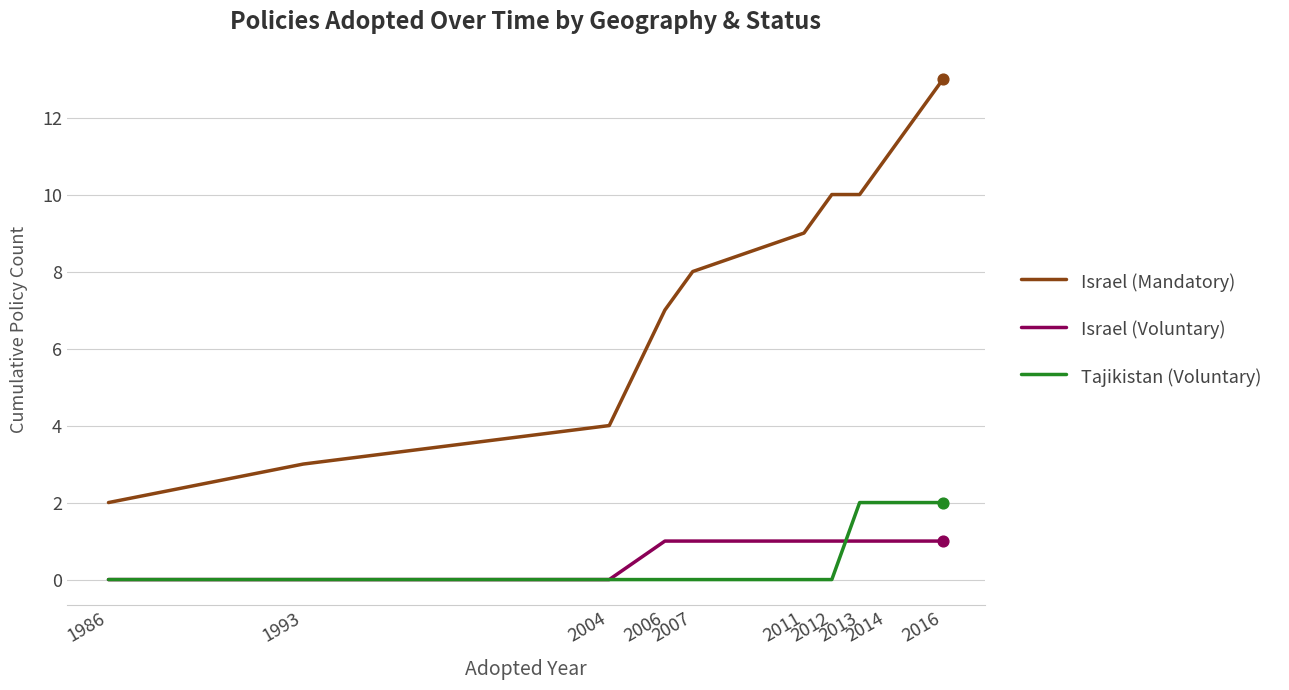

At which category is the sum across all series the highest?

2016